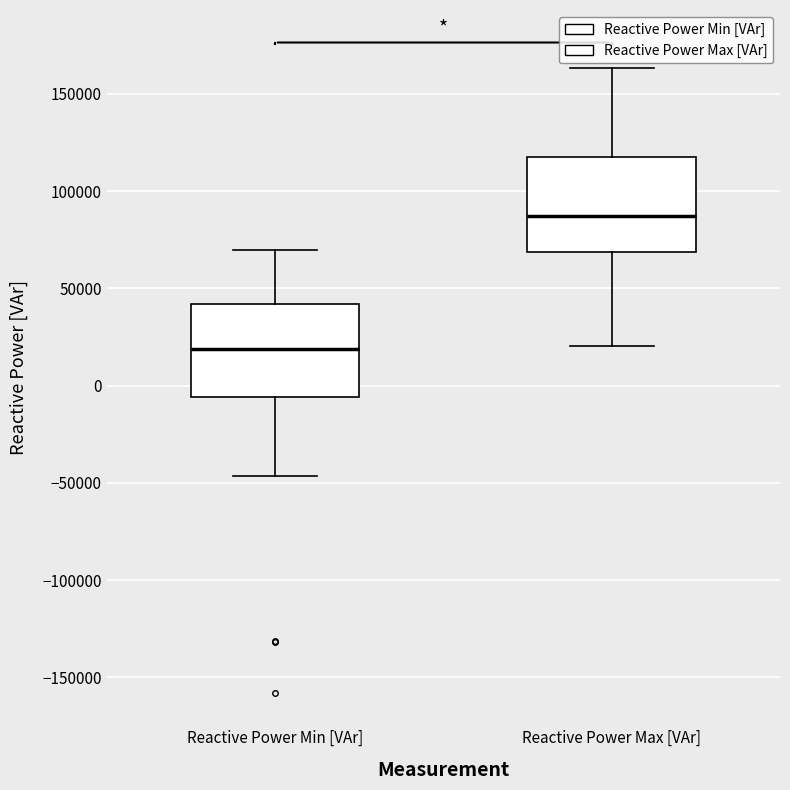

Where is the upper edge of the box for Reactive Power Min [VAr] on the y-axis? The values are not printed on the chart, so give them approximately, as read against the axis.

40000